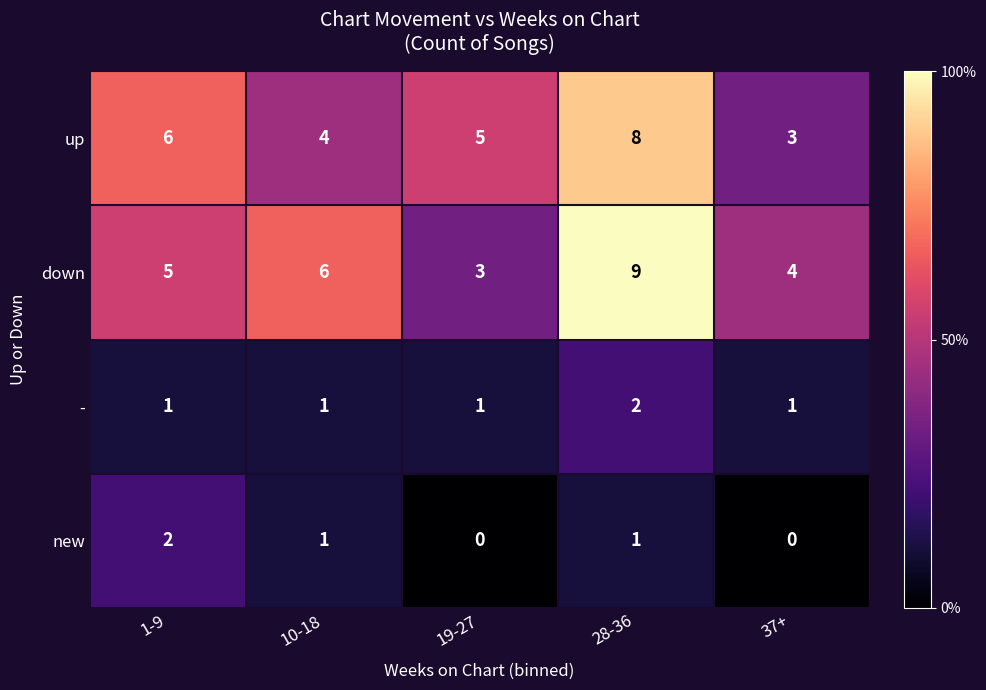

What is the maximum value shown in the chart?

9